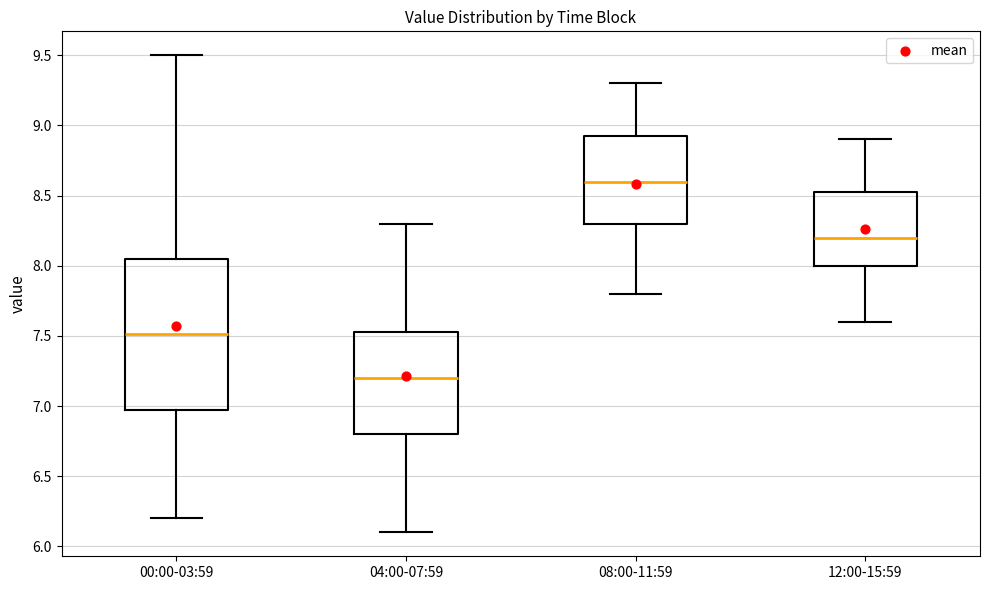

Reading left to right, transcribe this box plot: for each box, give where its median line is, the range the box spans, and where its two whiskers end, as read against the y-axis. The values are not printed on the chart, so give them approximately, as read against the axis.

00:00-03:59: median 7.50, box 6.95 to 8.05, whiskers 6.20 to 9.50
04:00-07:59: median 7.20, box 6.80 to 7.55, whiskers 6.10 to 8.30
08:00-11:59: median 8.60, box 8.30 to 8.95, whiskers 7.80 to 9.30
12:00-15:59: median 8.20, box 8.00 to 8.55, whiskers 7.60 to 8.90